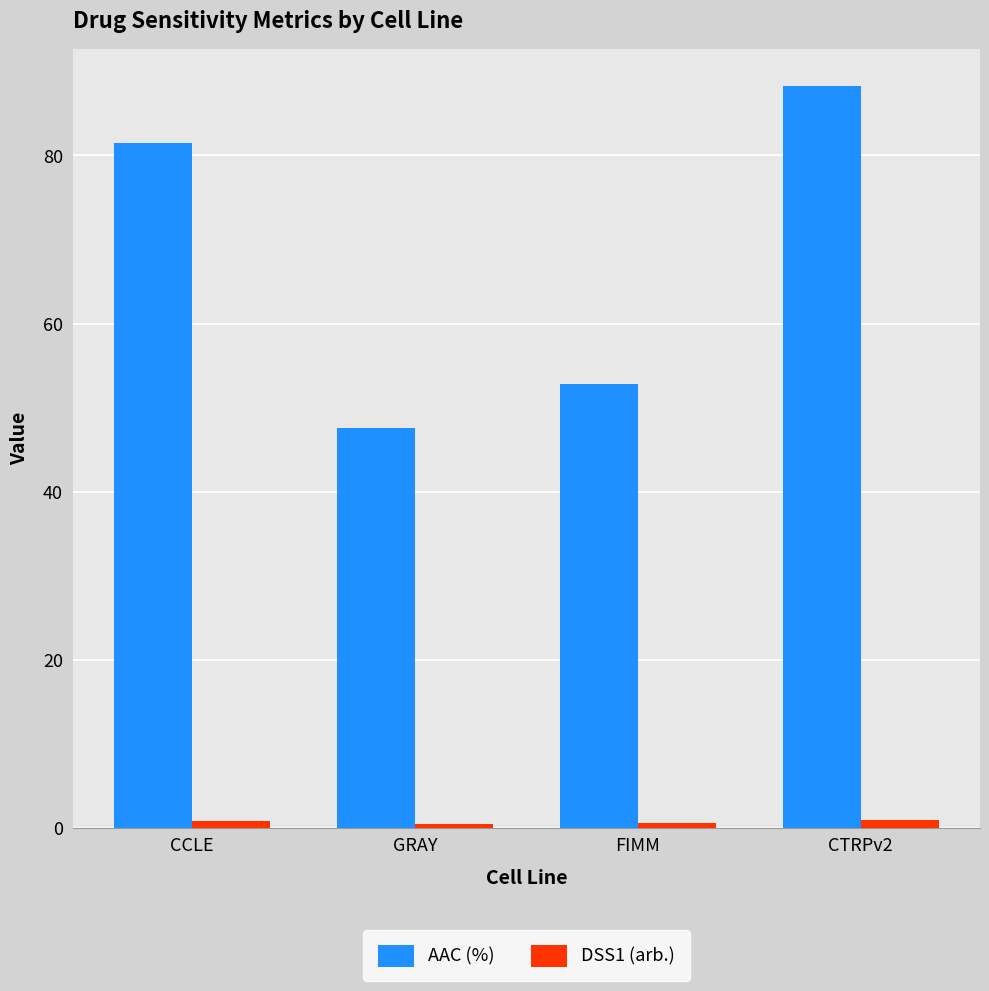

What is the minimum value for AAC (%)?

47.6